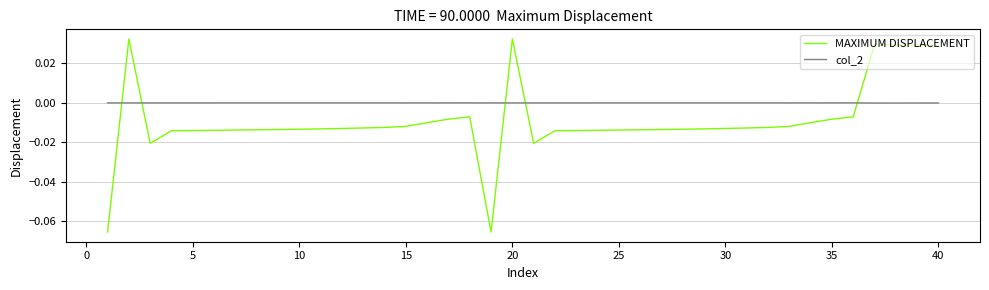

After their last crossing, which series has the higher values: MAXIMUM DISPLACEMENT or col_2?

MAXIMUM DISPLACEMENT